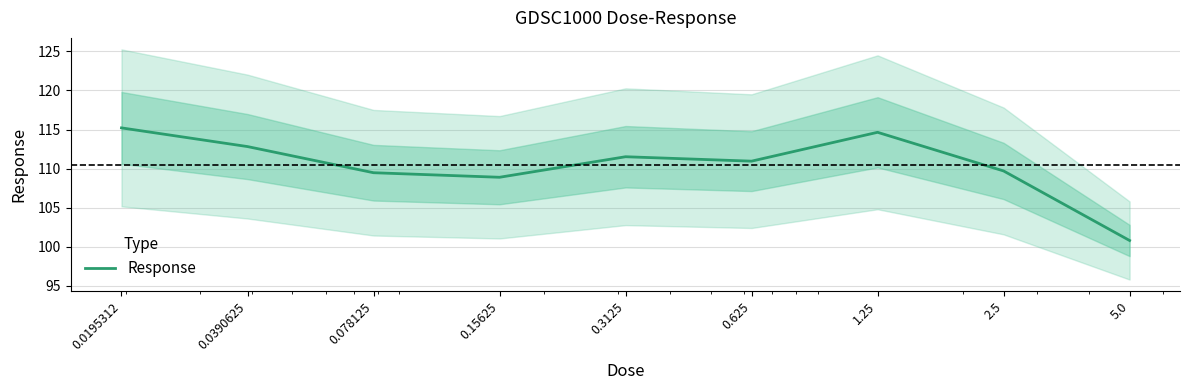

What is the average value?

110.4